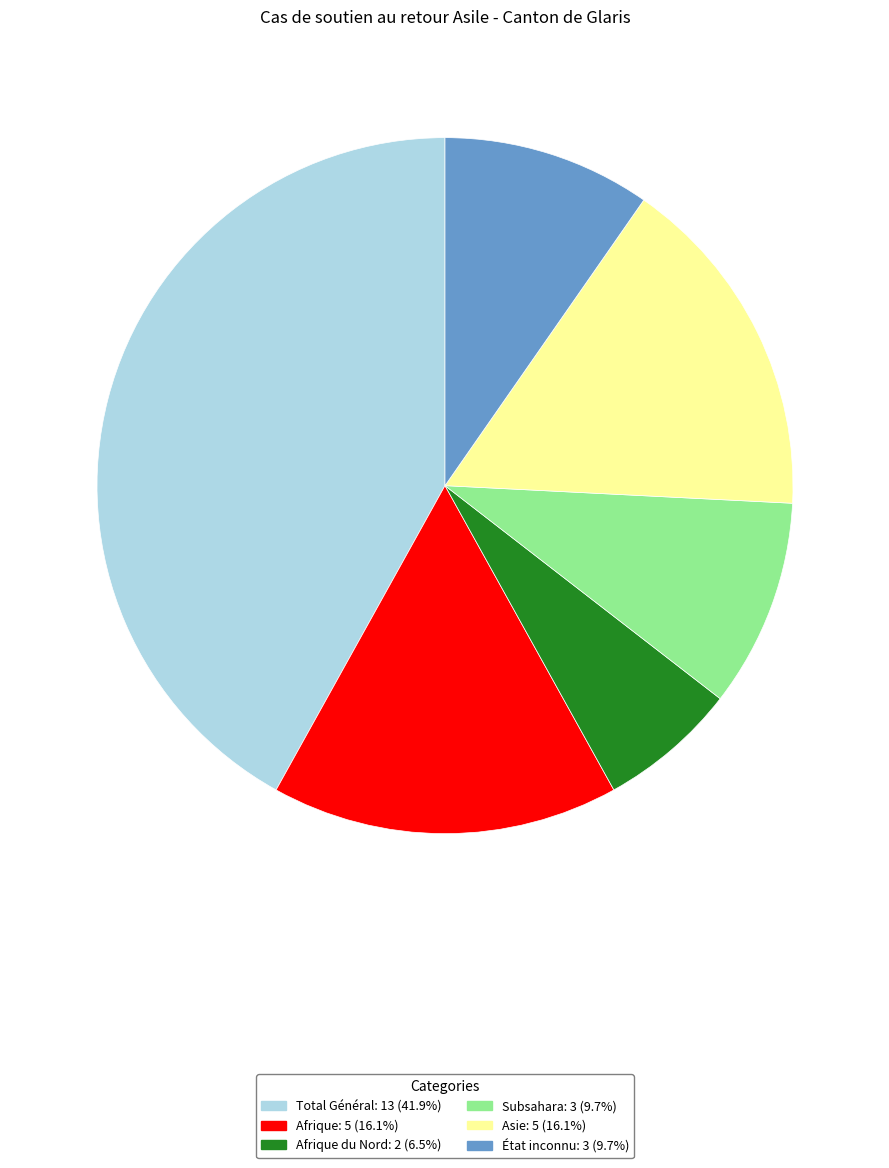

Is there any slice that represents more than half of the pie?

No